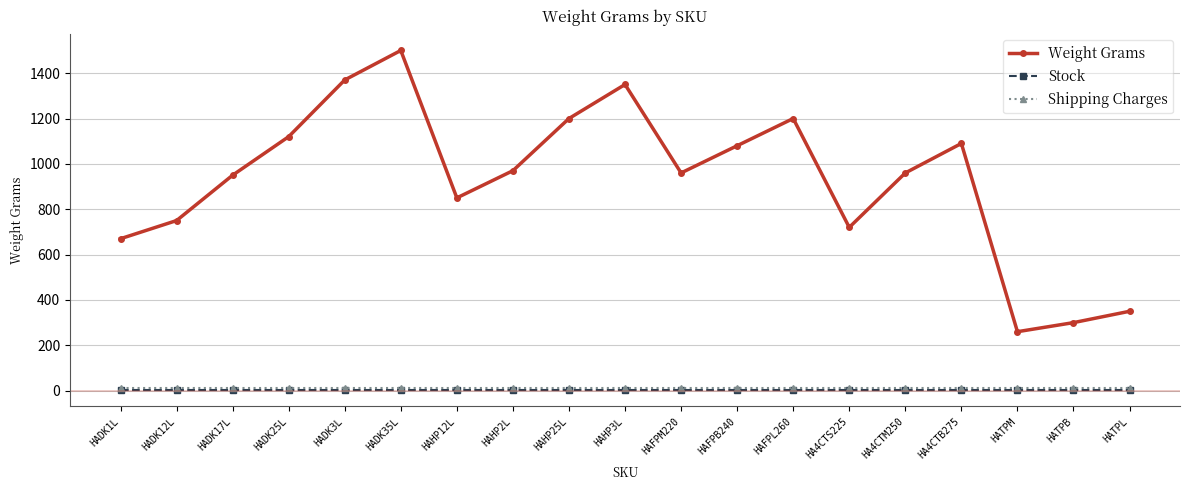

How many interior local valleys does the Weight Grams series have?

4